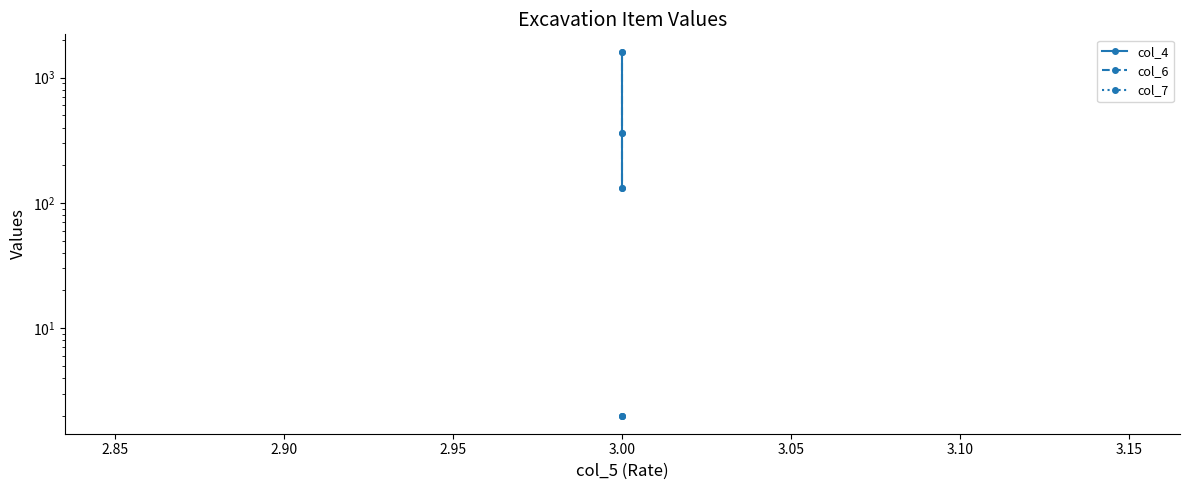

Does the chart display data point markers on the line(s)?

Yes